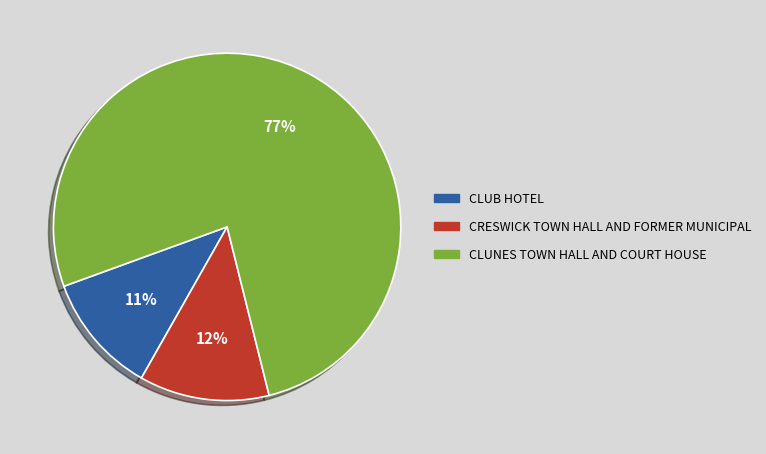

To the nearest percent, what portion does CRESWICK TOWN HALL AND FORMER MUNICIPAL represent?

12%